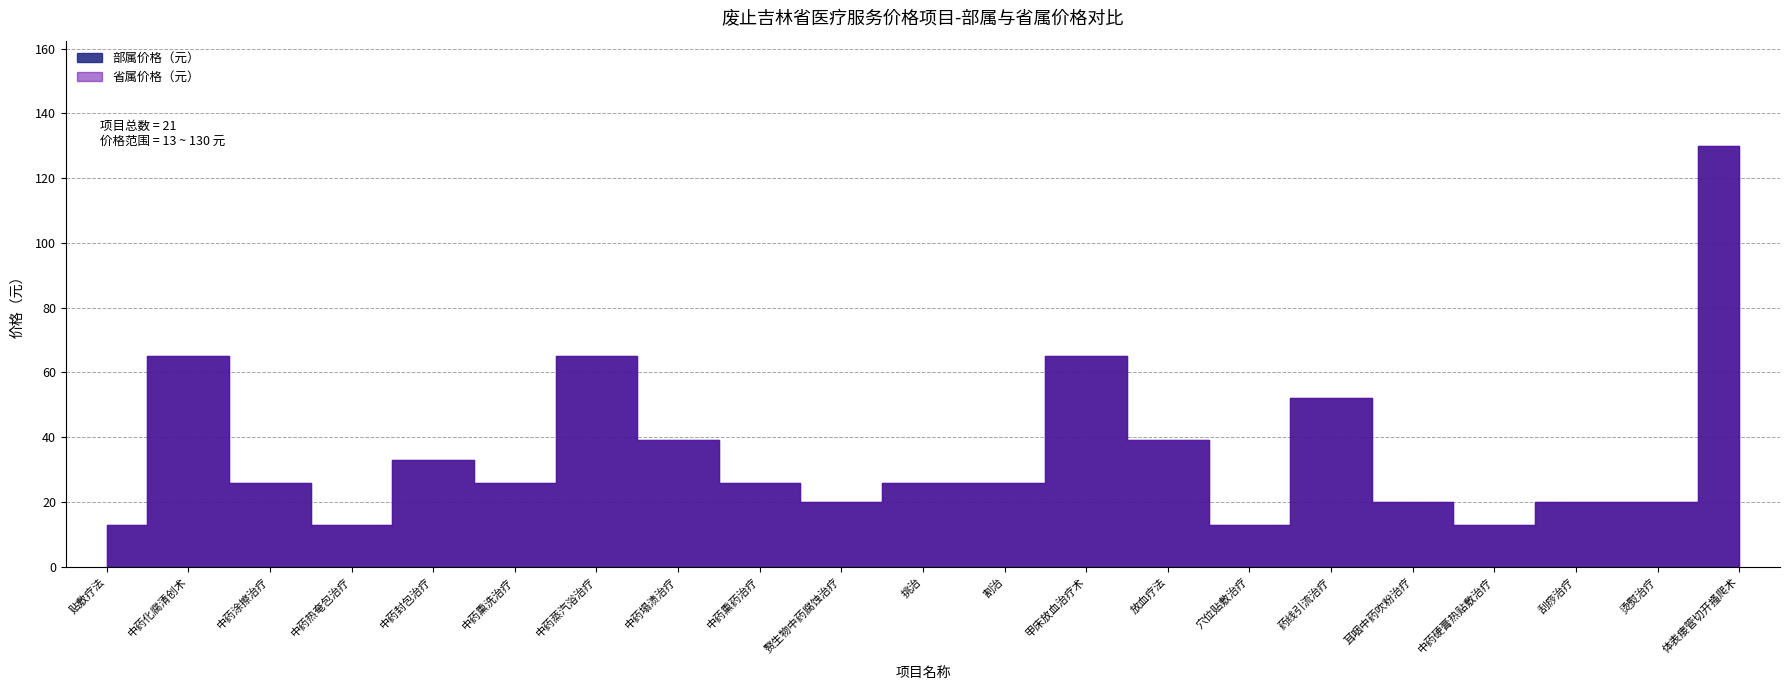

True or false: 省属价格（元） and 部属价格（元） intersect in this chart.

False